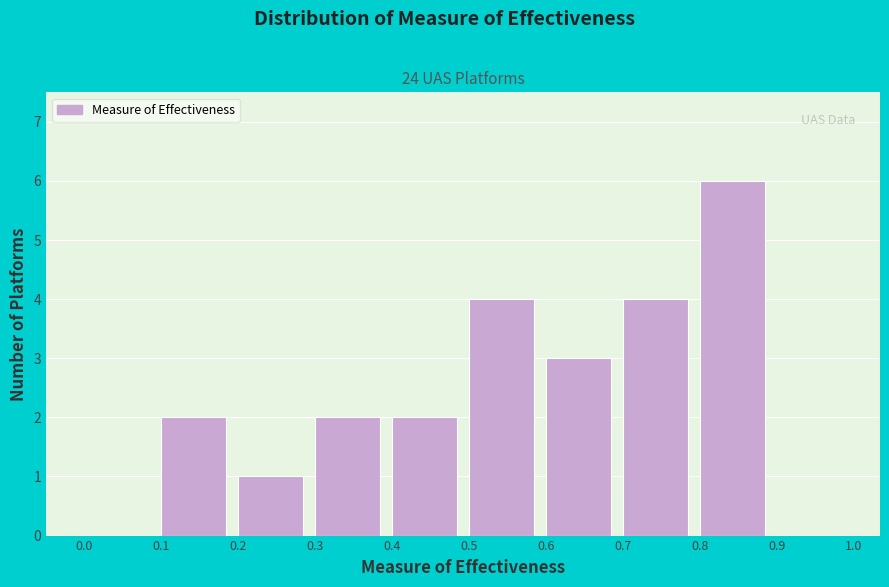

Reading left to right, transcribe this chart: for each bar, give the range it covers on the x-axis and its height. The values are not printed on the chart, so give them approximately, as read against the axis.

0.0 to 0.1: 0
0.1 to 0.2: 2
0.2 to 0.3: 1
0.3 to 0.4: 2
0.4 to 0.5: 2
0.5 to 0.6: 4
0.6 to 0.7: 3
0.7 to 0.8: 4
0.8 to 0.9: 6
0.9 to 1.0: 0